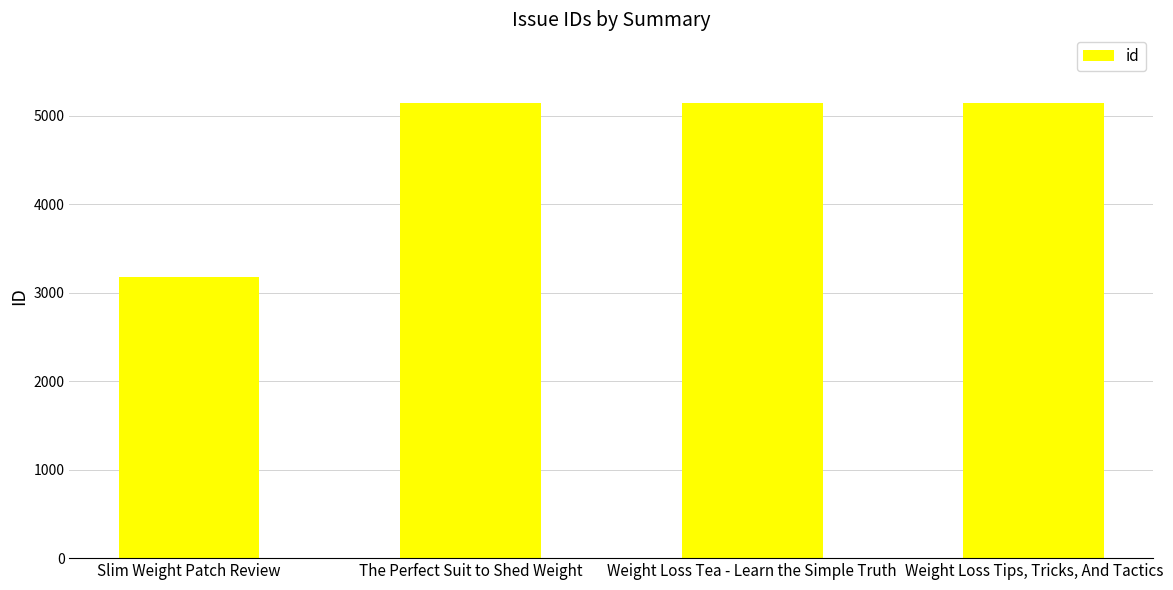

How many series are shown in this chart?

1